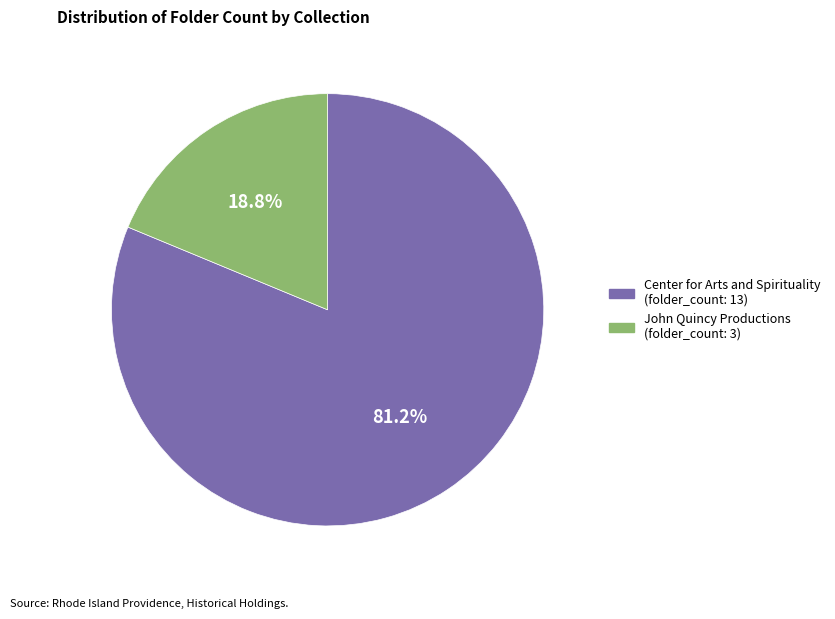

Does any single category account for the majority?

Yes